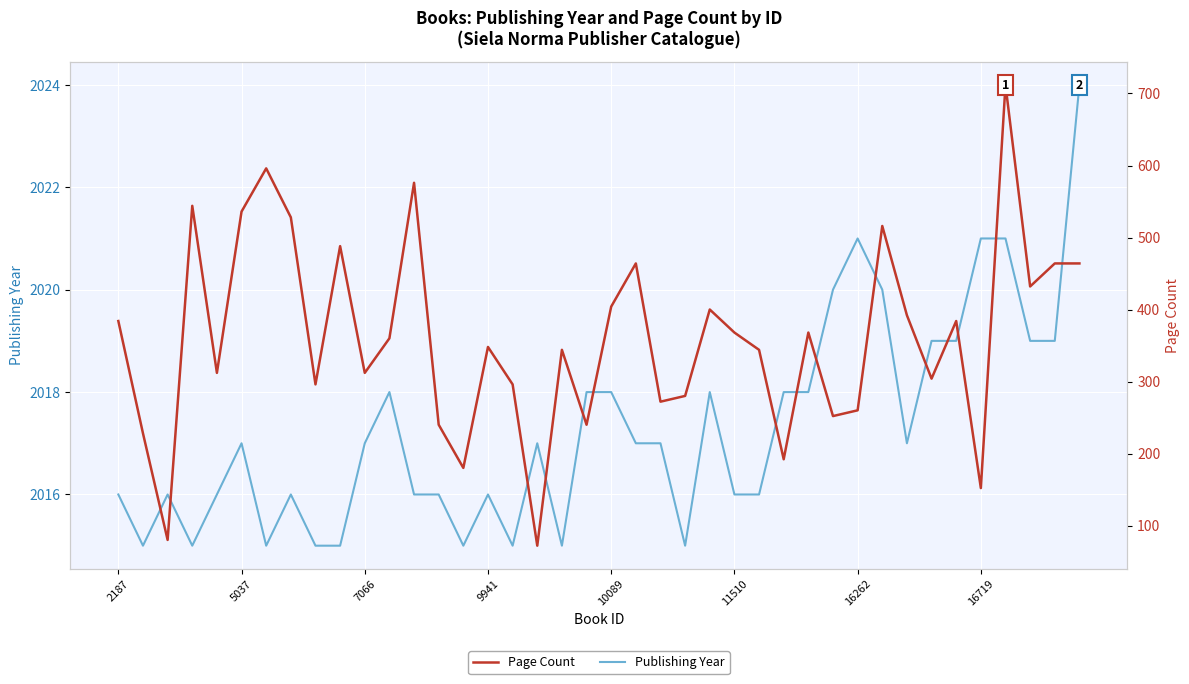

True or false: Publishing Year has a value of 2016 at 2187.

True